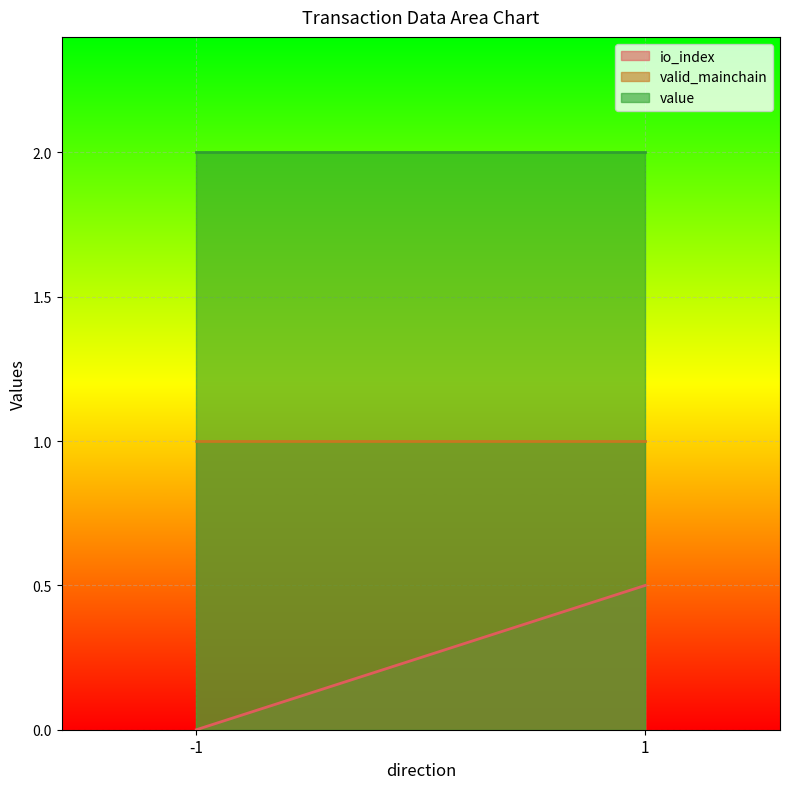

What is the average value of the valid_mainchain series?

1.0